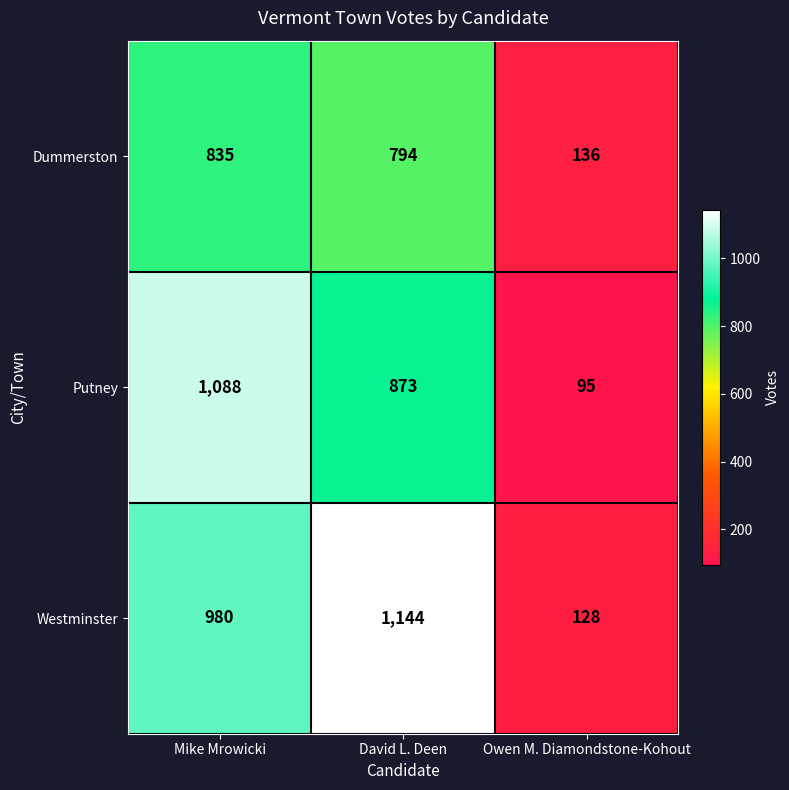

At how many categories does at least one series exceed 742?

2